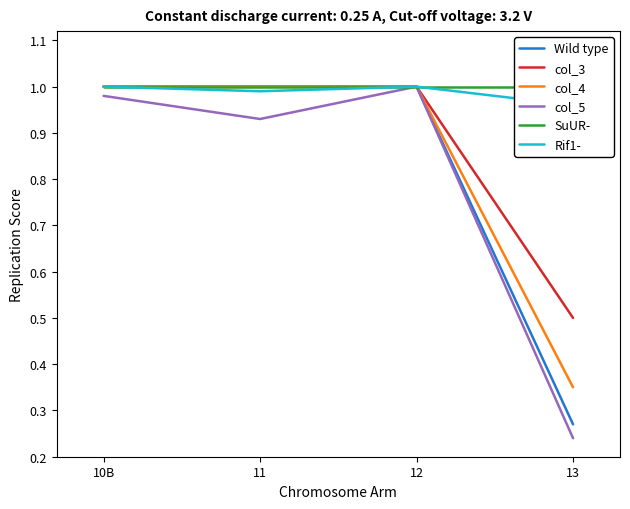

What is the maximum value for Wild type?

1.0